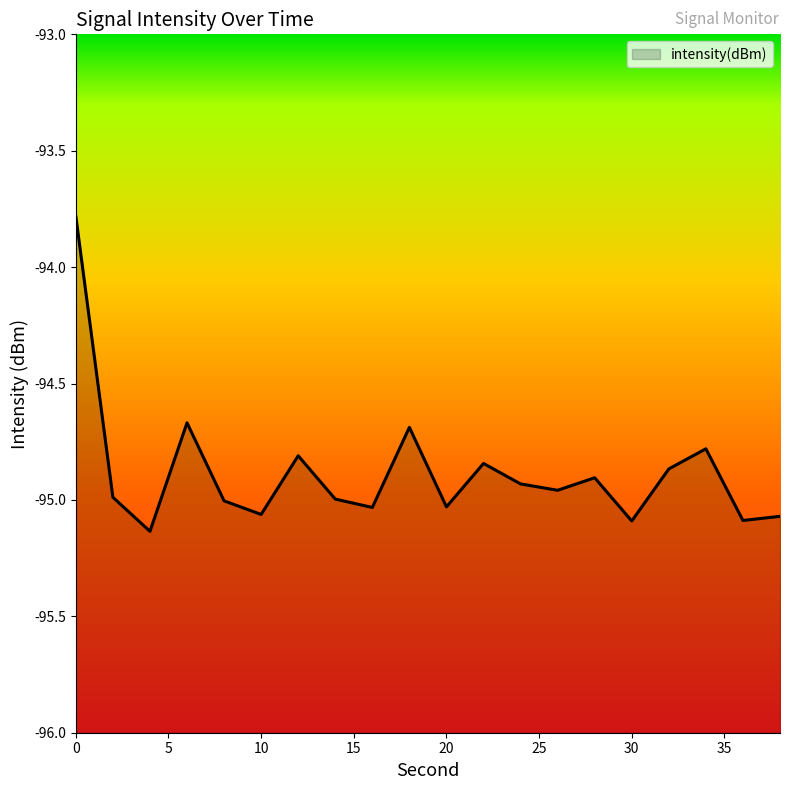

What is the maximum value shown in the chart?

-93.8